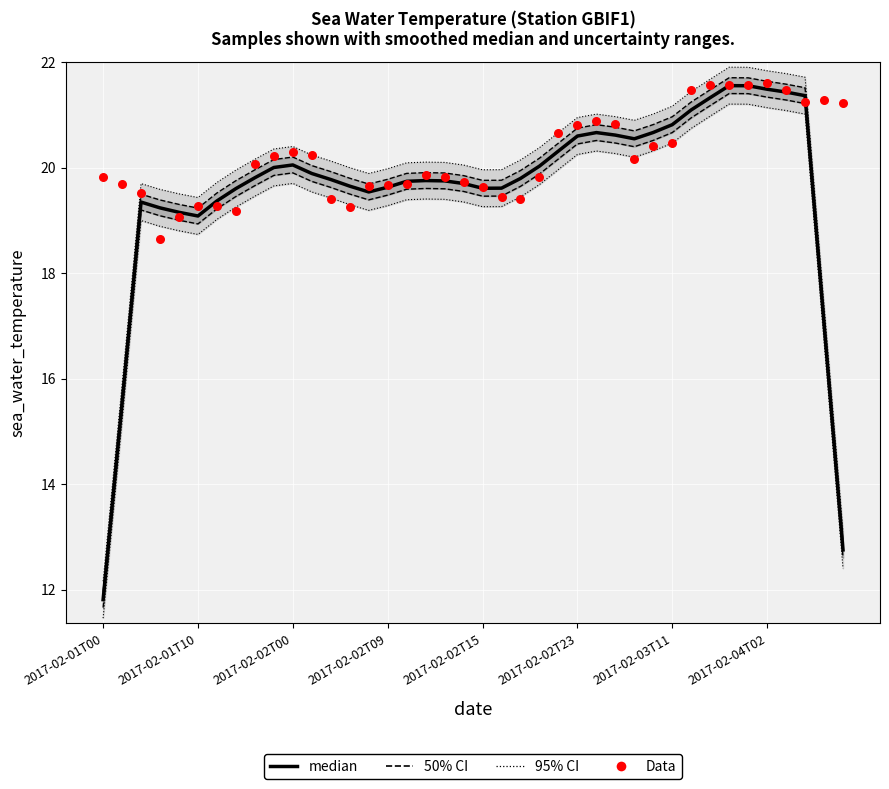

What is the total value across all series at 2017-02-02T15?

38.2